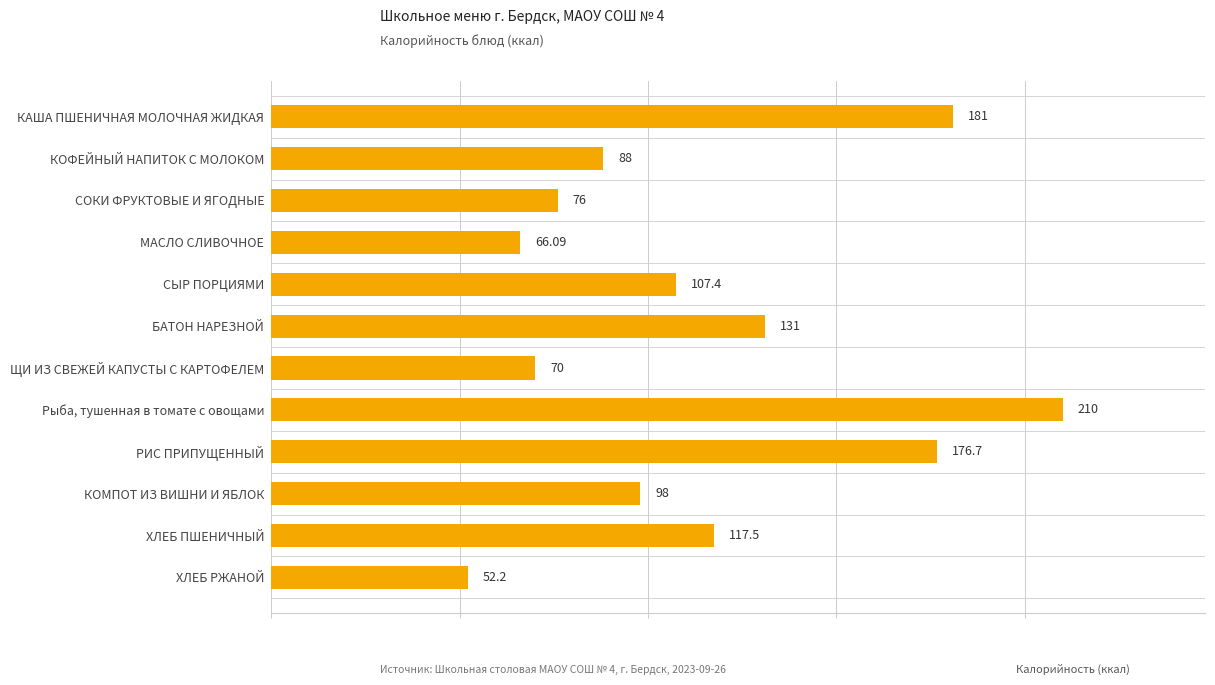

Between СЫР ПОРЦИЯМИ and КАША ПШЕНИЧНАЯ МОЛОЧНАЯ ЖИДКАЯ, which is larger?

КАША ПШЕНИЧНАЯ МОЛОЧНАЯ ЖИДКАЯ